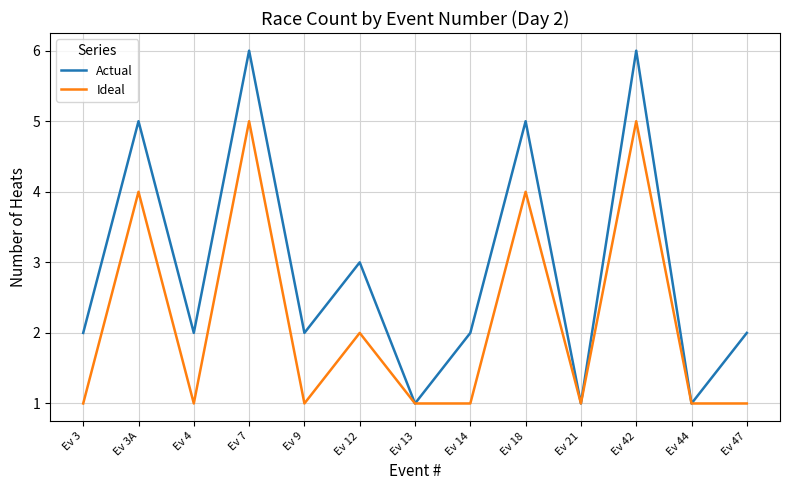

The Actual series shows 2 at Ev 4. True or false?

True